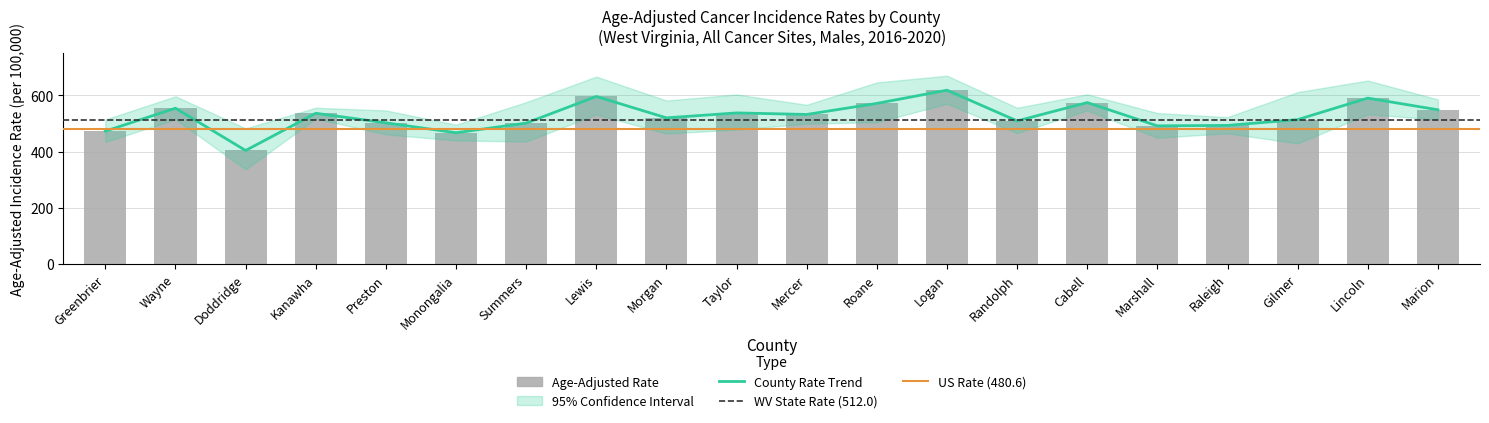

List the labels in order of Lower 95% CI value, largest first.

Logan, Cabell, Lincoln, Lewis, Kanawha, Wayne, Marion, Roane, Mercer, Taylor, Randolph, Raleigh, Morgan, Preston, Marshall, Monongalia, Summers, Greenbrier, Gilmer, Doddridge